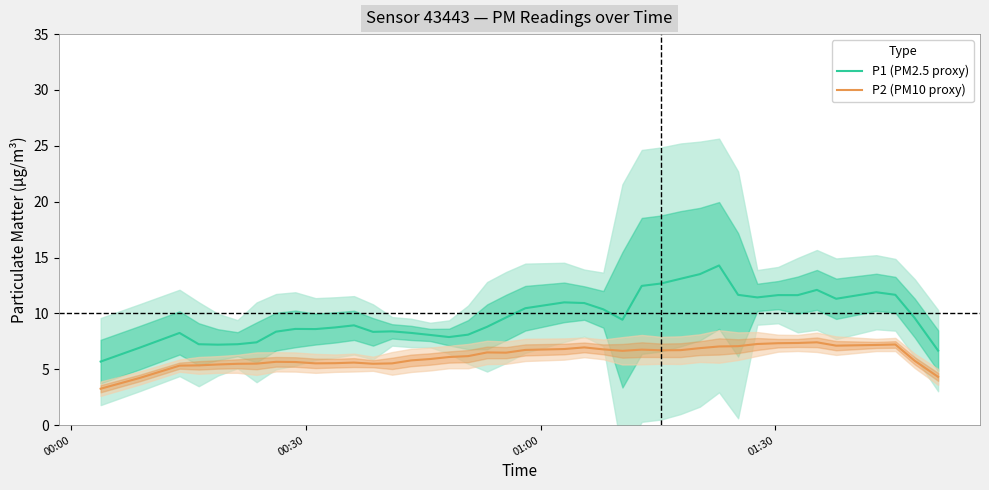

True or false: P1 (PM2.5 proxy) and P2 (PM10 proxy) cross at least once.

False